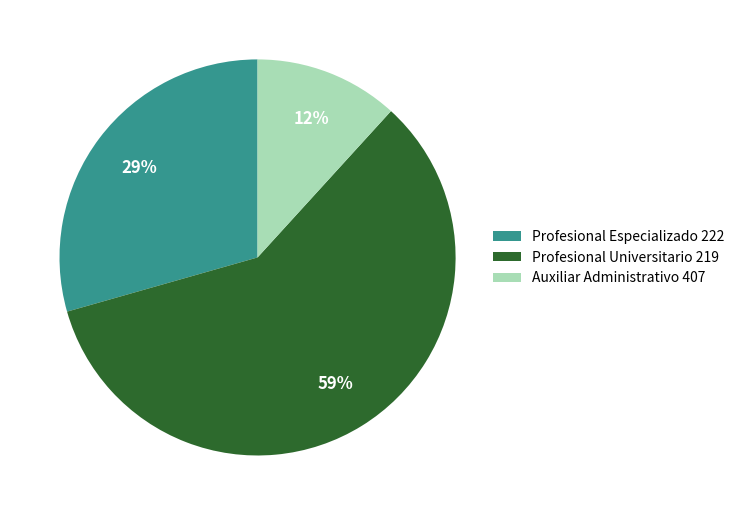

To the nearest percent, what is the average slice percentage?

33%